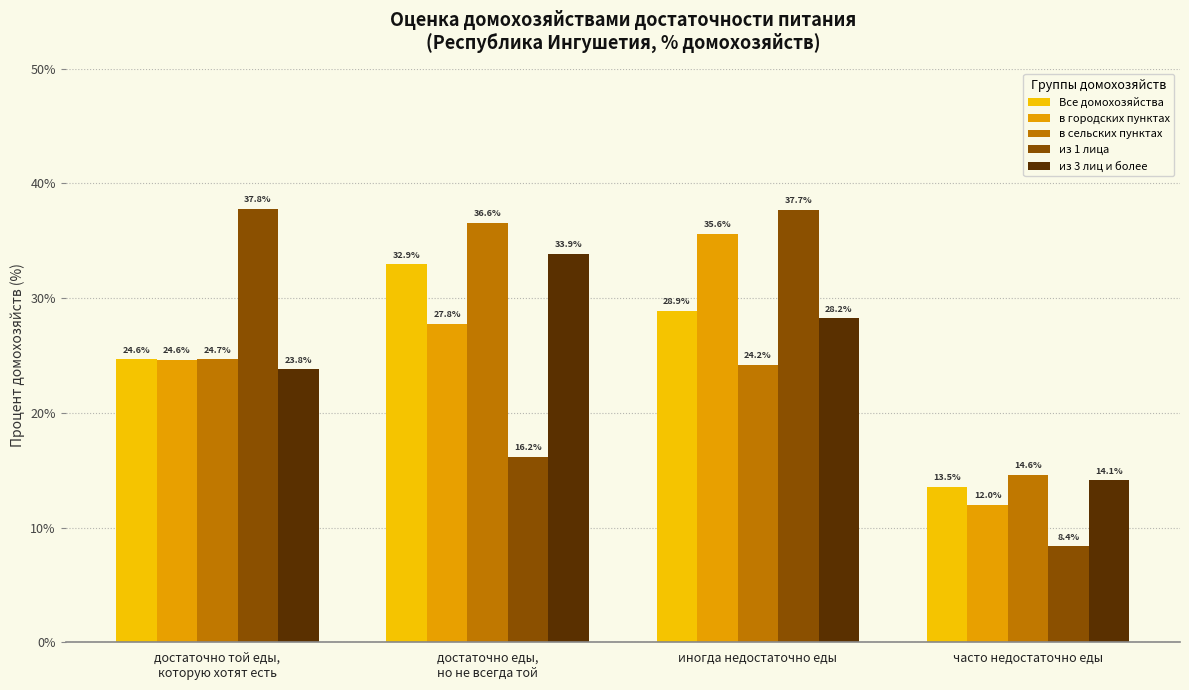

Reading left to right, extract all data points from this chart.

Все домохозяйства: 24.6	32.9	28.9	13.5
в городских пунктах: 24.6	27.8	35.6	12.0
в сельских пунктах: 24.7	36.6	24.2	14.6
из 1 лица: 37.8	16.2	37.7	8.4
из 3 лиц и более: 23.8	33.9	28.2	14.1